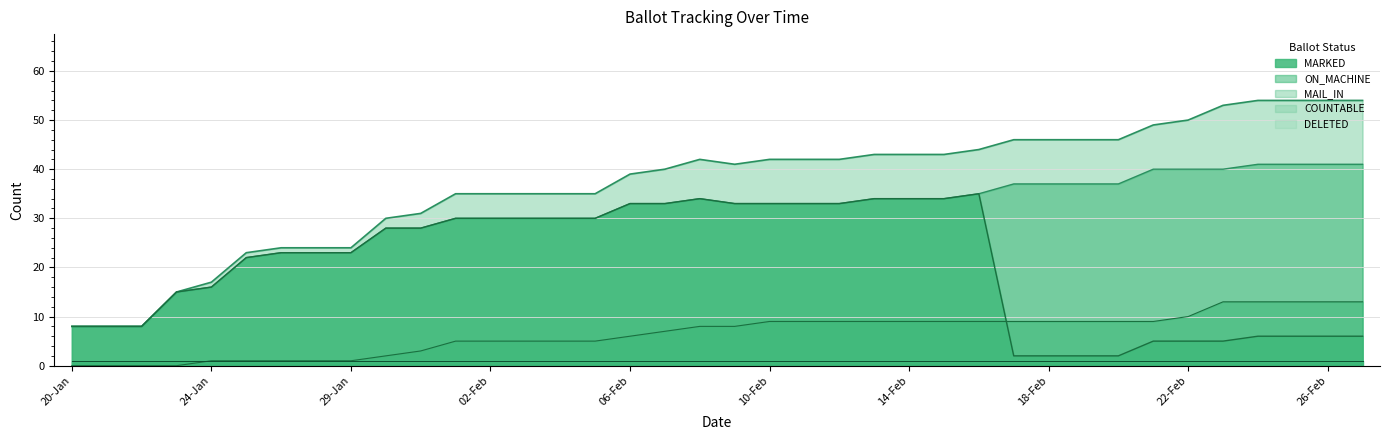

How many data points in COUNTABLE are less than 42?

19